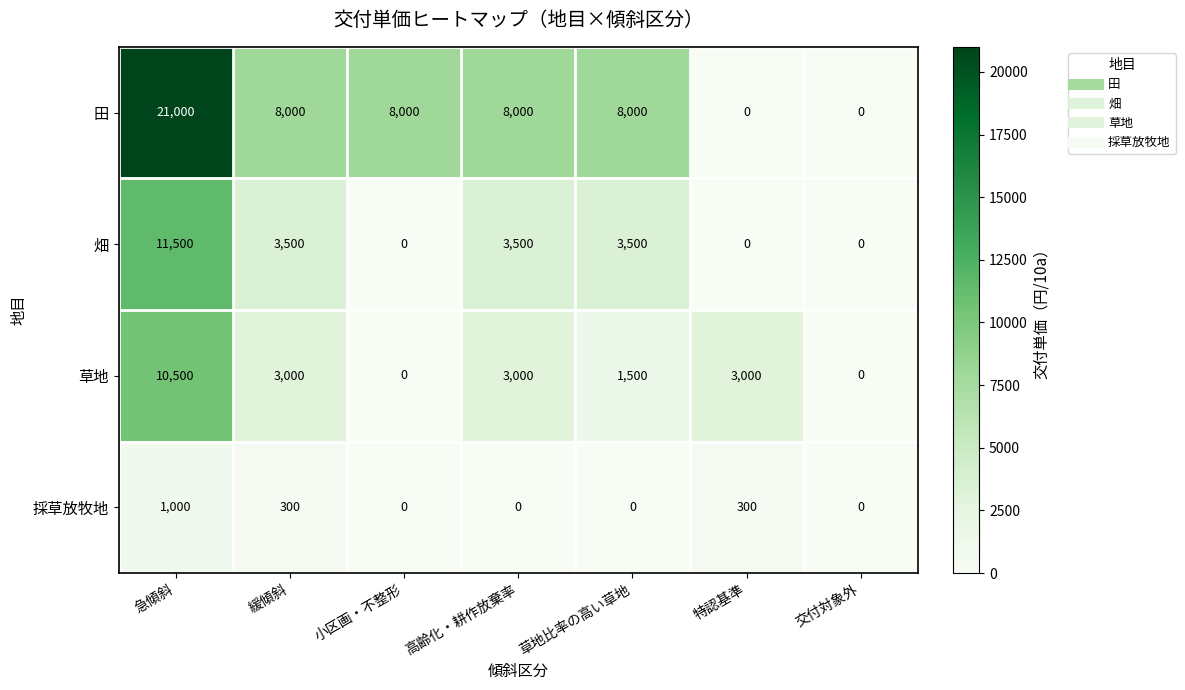

True or false: 畑 has a value of -7021 at 小区画・不整形.

False